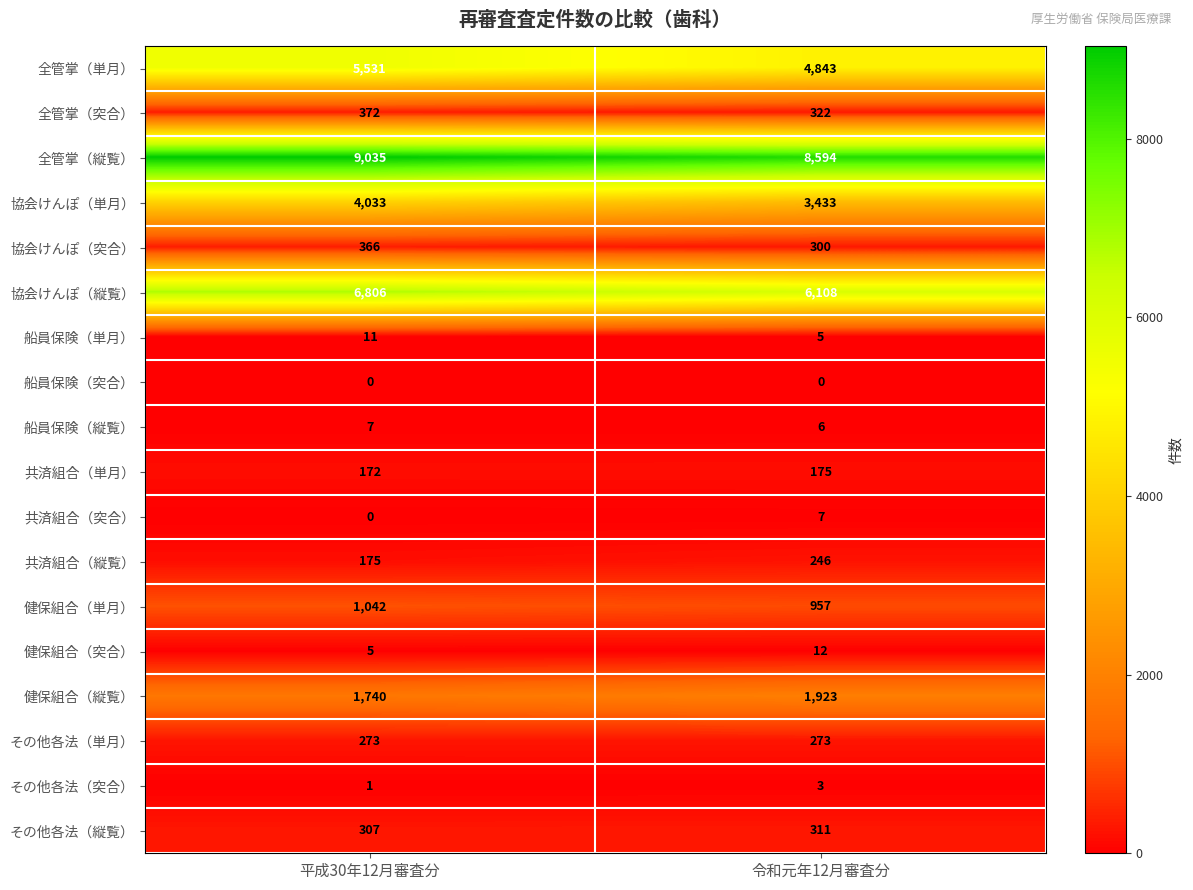

Where is 共済組合（突合） nearest to the value 3?

平成30年12月審査分